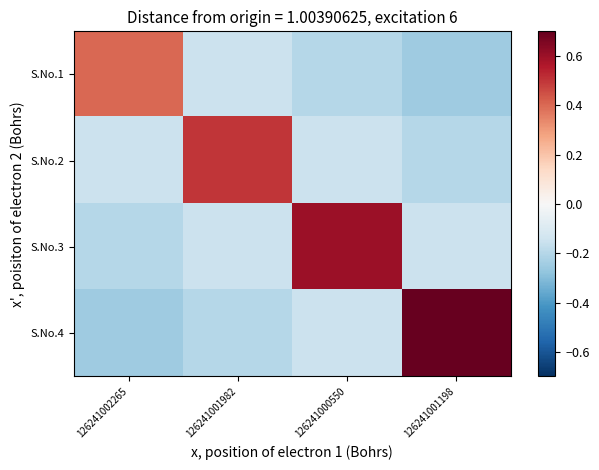

Reading left to right, extract all data points from this chart.

S.No.1: 126241002265=0.4	126241001982=-0.2	126241000550=-0.2	126241001198=-0.2
S.No.2: 126241002265=-0.2	126241001982=0.5	126241000550=-0.2	126241001198=-0.2
S.No.3: 126241002265=-0.2	126241001982=-0.2	126241000550=0.6	126241001198=-0.2
S.No.4: 126241002265=-0.2	126241001982=-0.2	126241000550=-0.2	126241001198=0.7